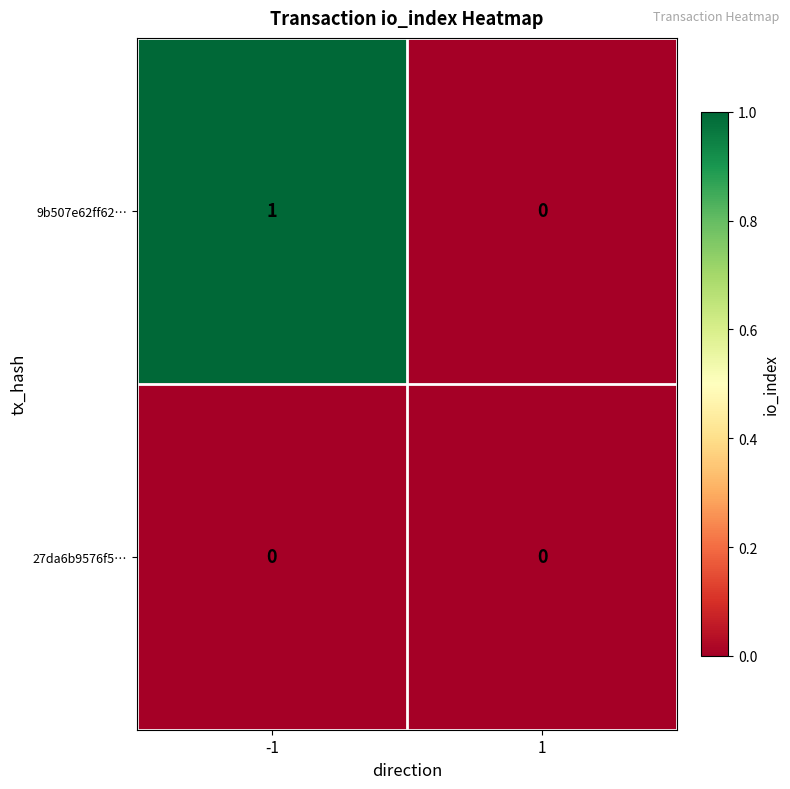

The 27da6b9576f5… series shows 0 at -1. True or false?

True